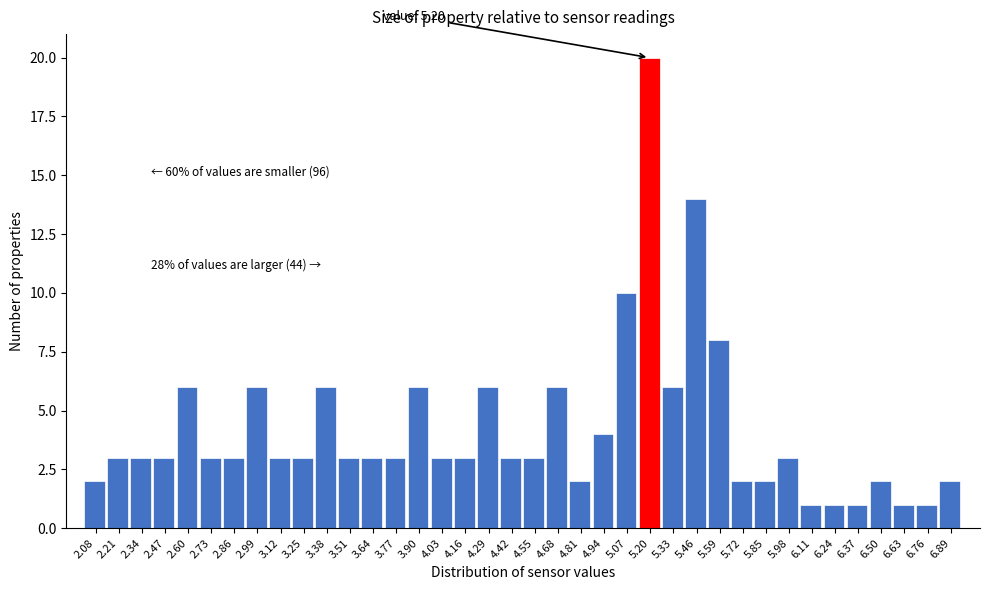

What is the average value?

4